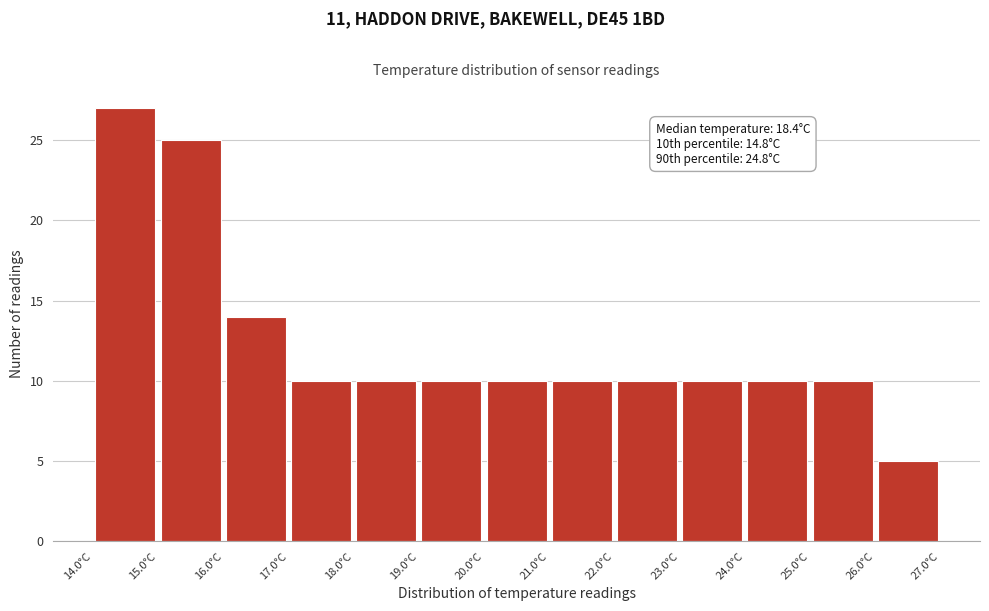

Which range on the x-axis has the tallest bar?

14 to 15